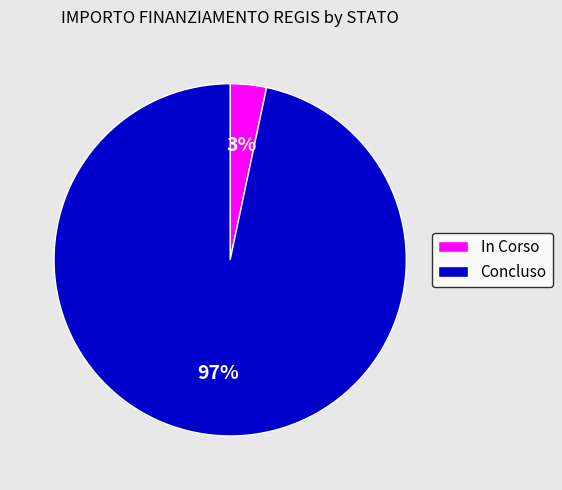

Do In Corso and Concluso together represent more than half of the pie?

Yes